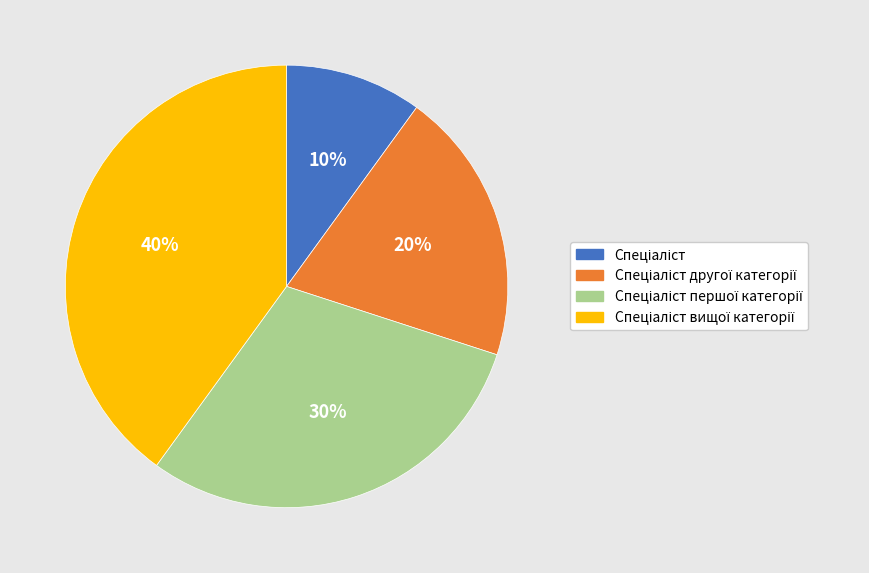

Does any single category account for the majority?

No